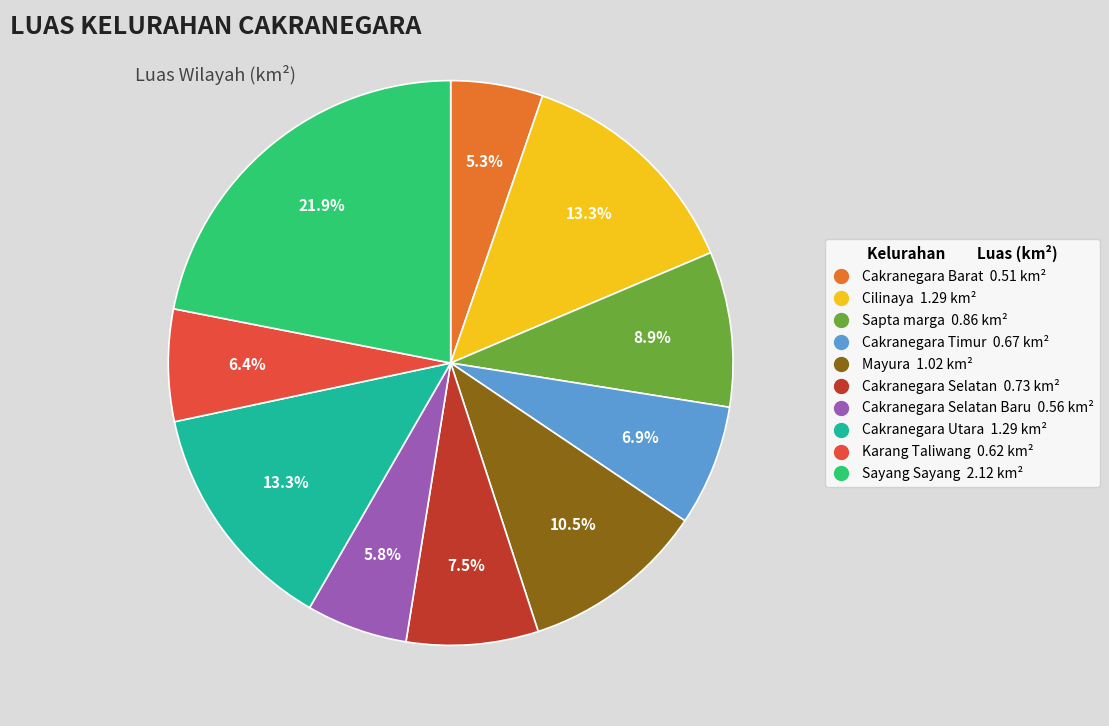

Does any single category account for the majority?

No